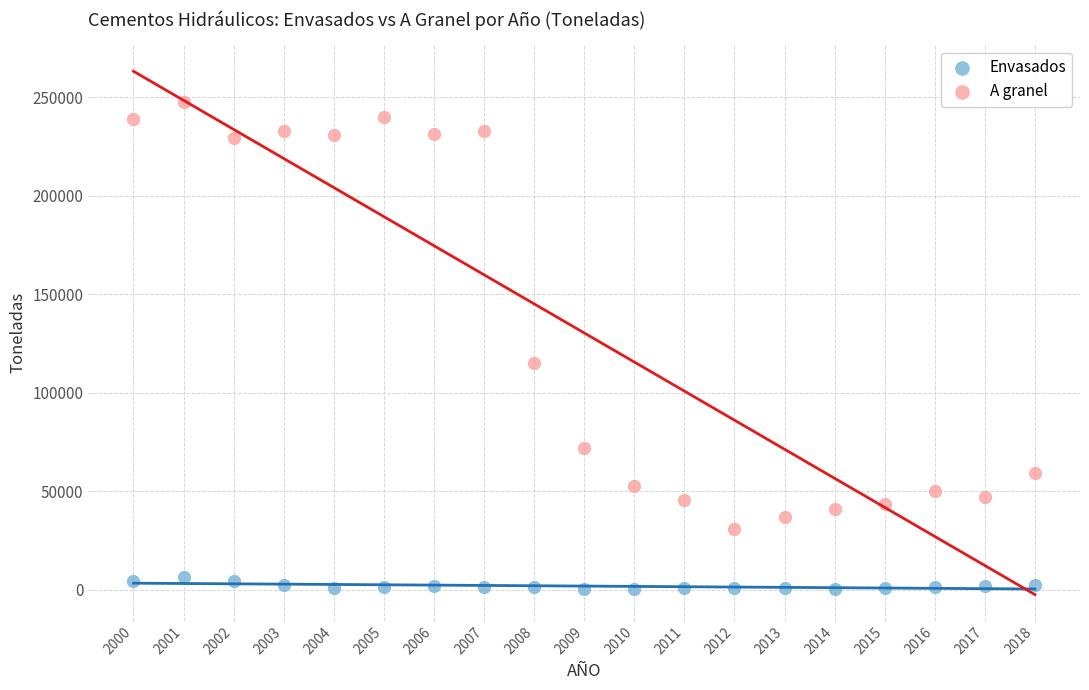

In the A granel series, what Y value is closest to 139118?

115315.8